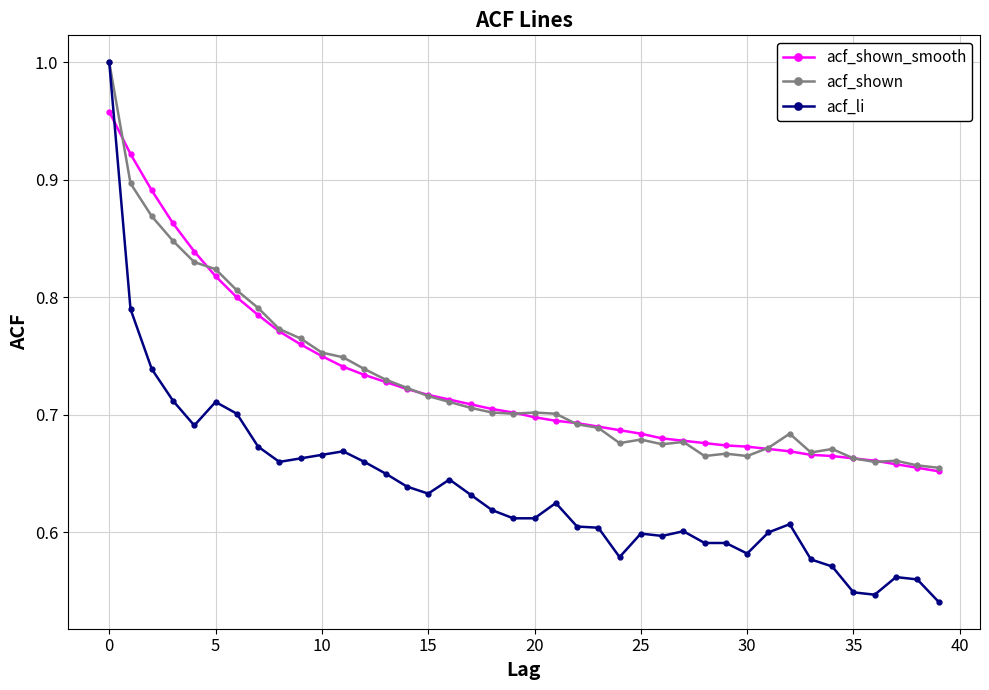

At how many categories does at least one series exceed 0?

40